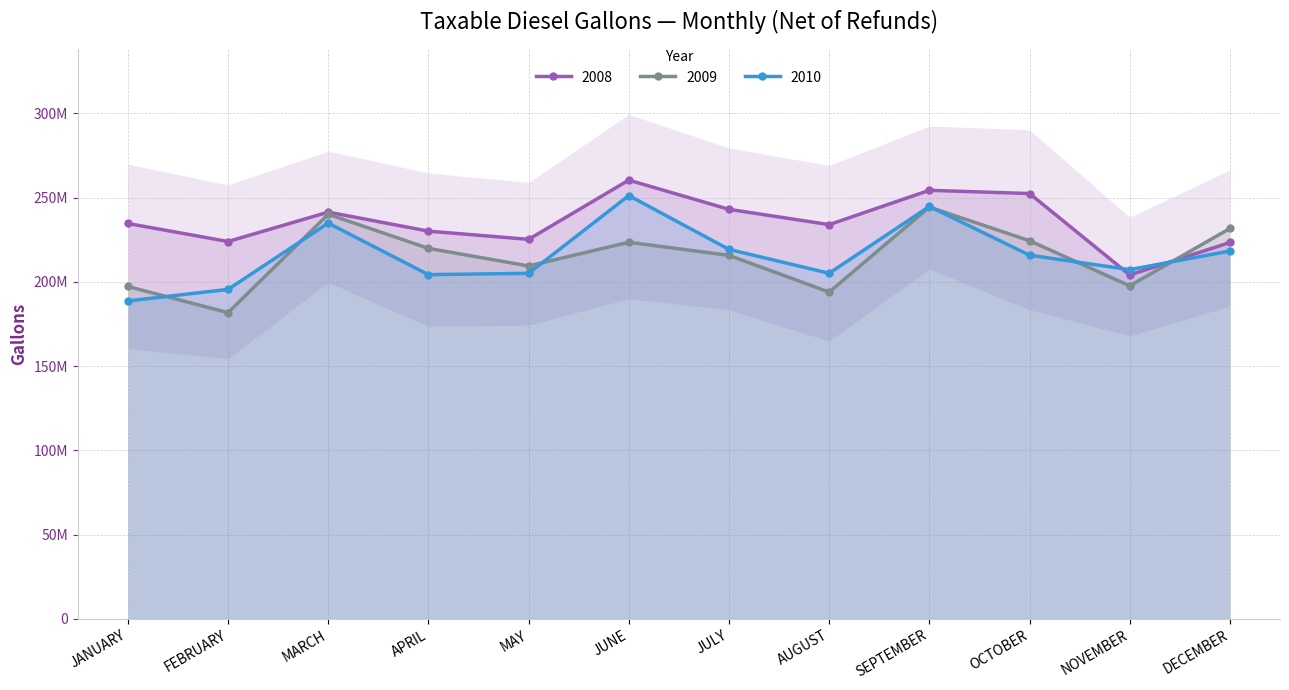

True or false: 2009 has more than 1 interior local peaks.

True